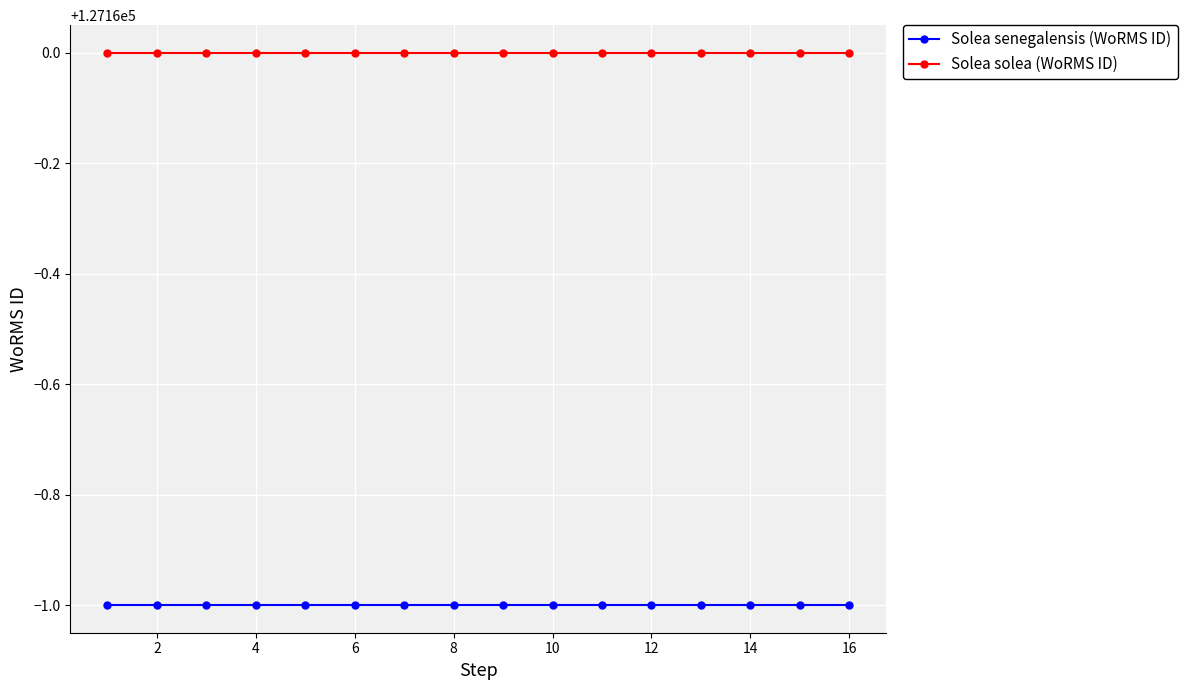

Is this an area chart (filled region under the line)?

No